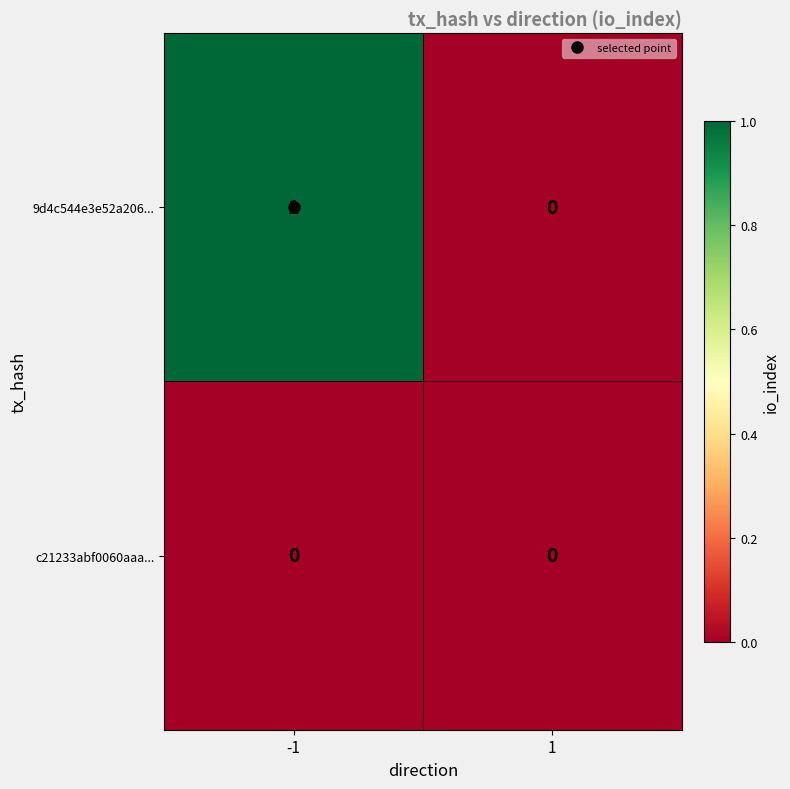

Which category has the highest value across all series?

-1